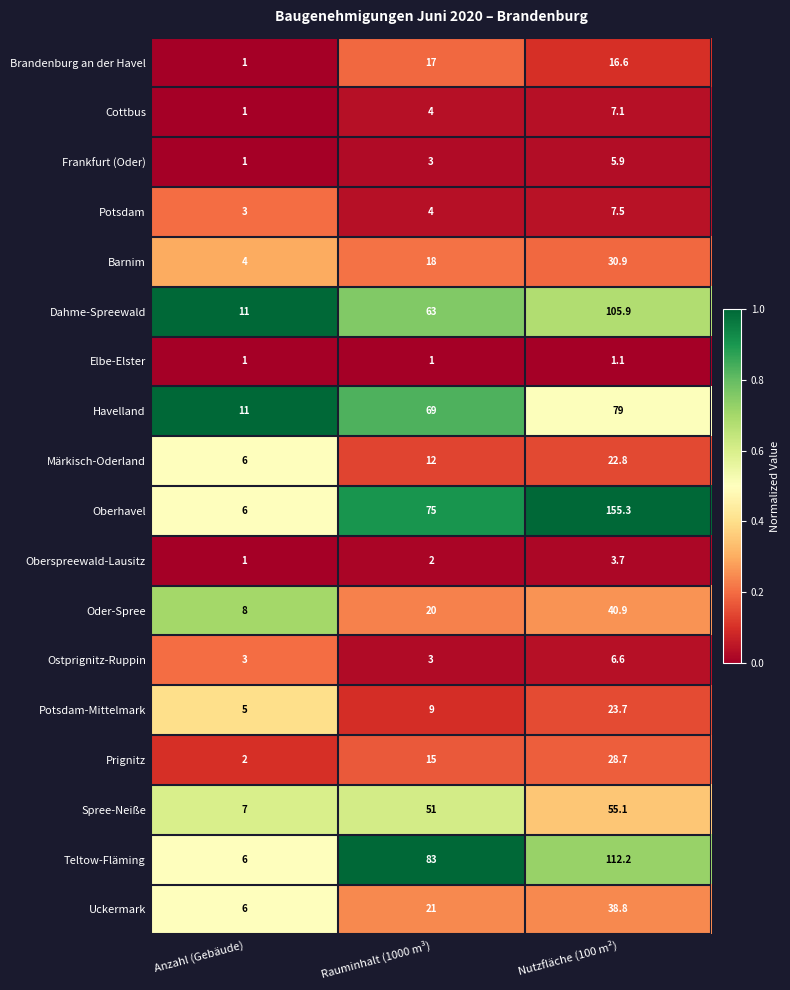

At which category is the sum across all series the highest?

Nutzfläche (100 m²)